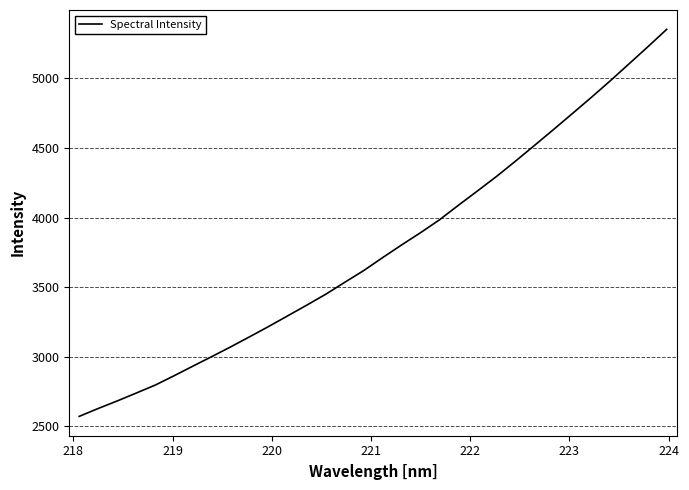

What is the minimum value shown in the chart?

2571.3